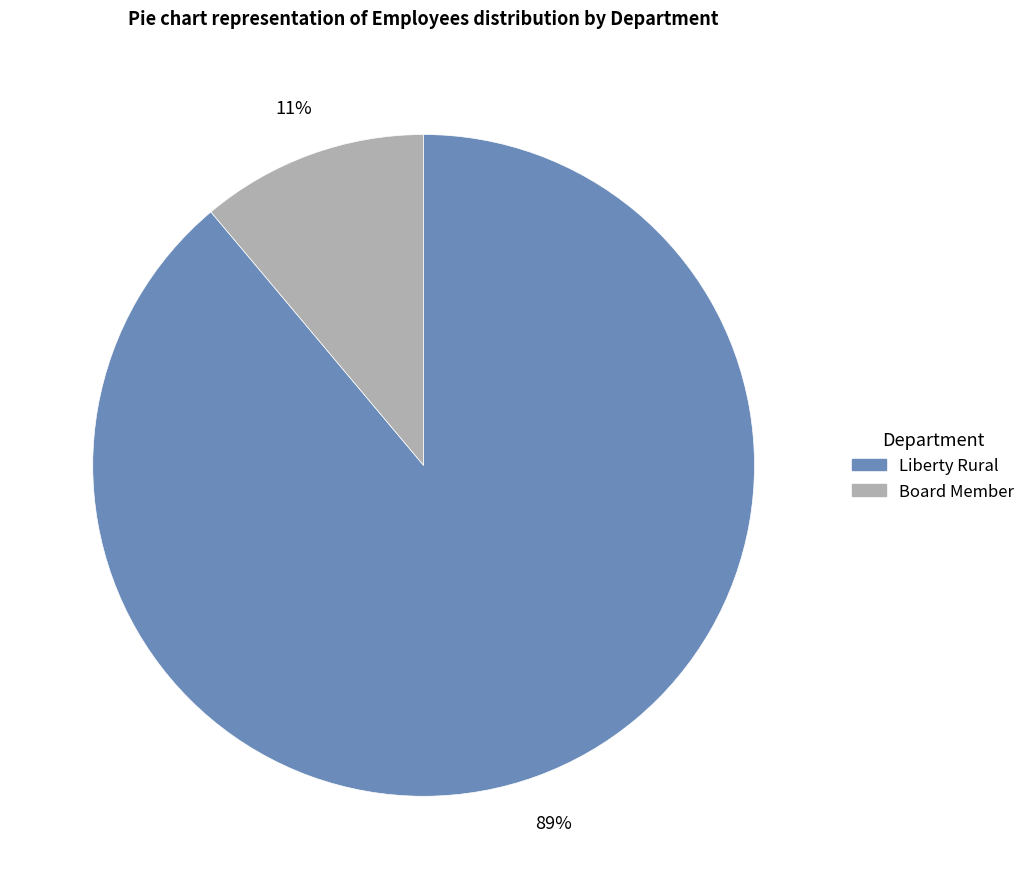

To the nearest percent, what is the average slice percentage?

50%